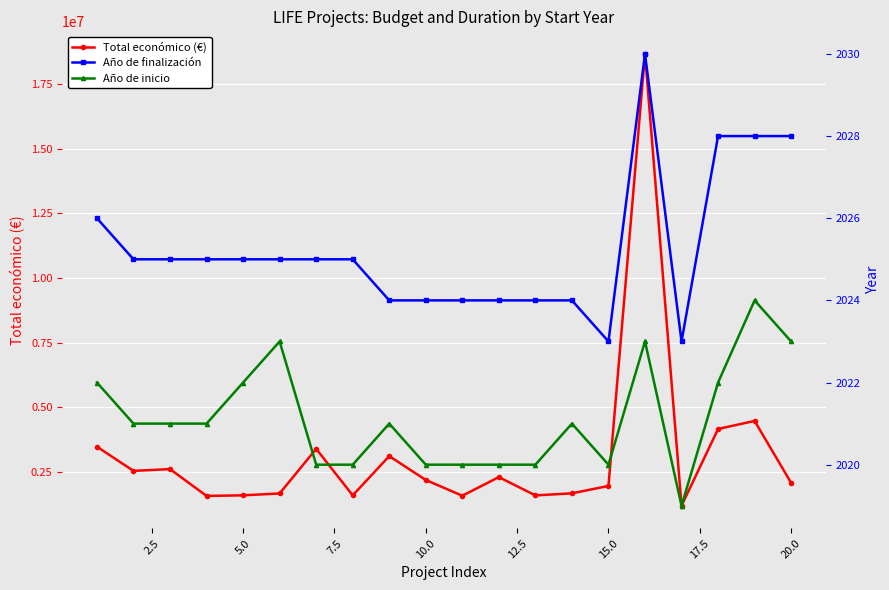

True or false: Total económico (€) has more than 1 interior local peaks.

True